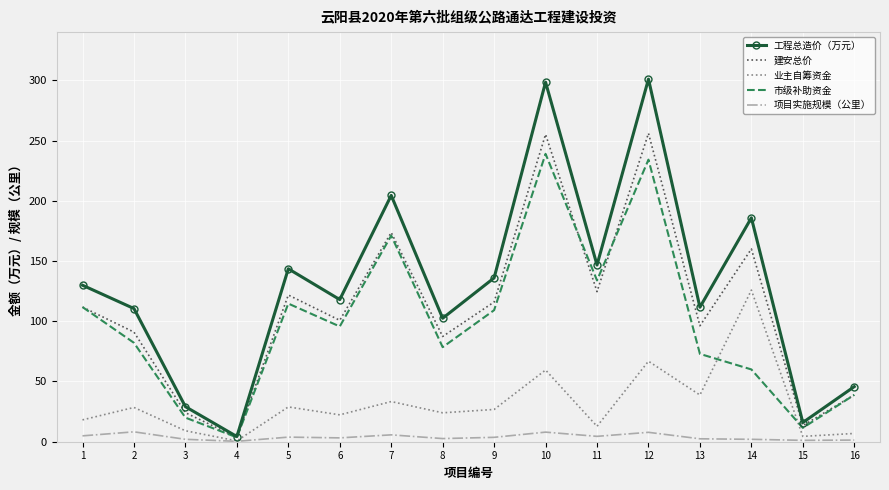

What is the total value across all series at 5?

412.7